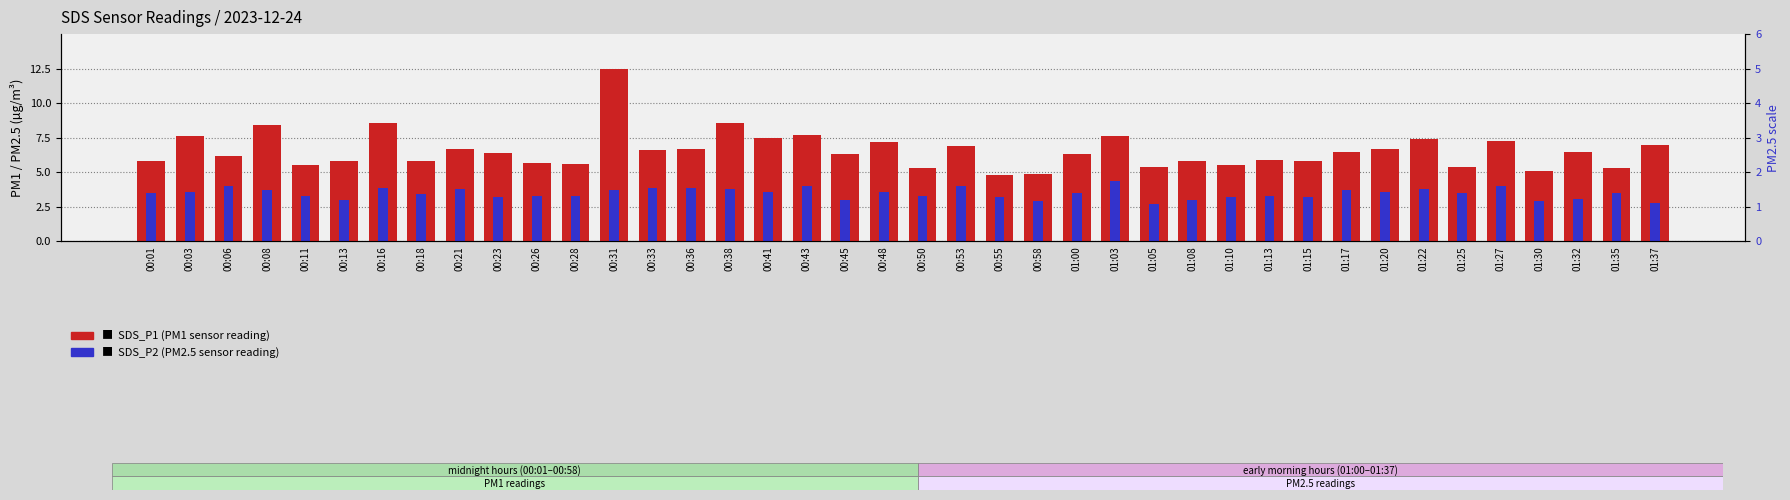

Read the SDS_P2 (PM2.5) value at 00:18.

3.4